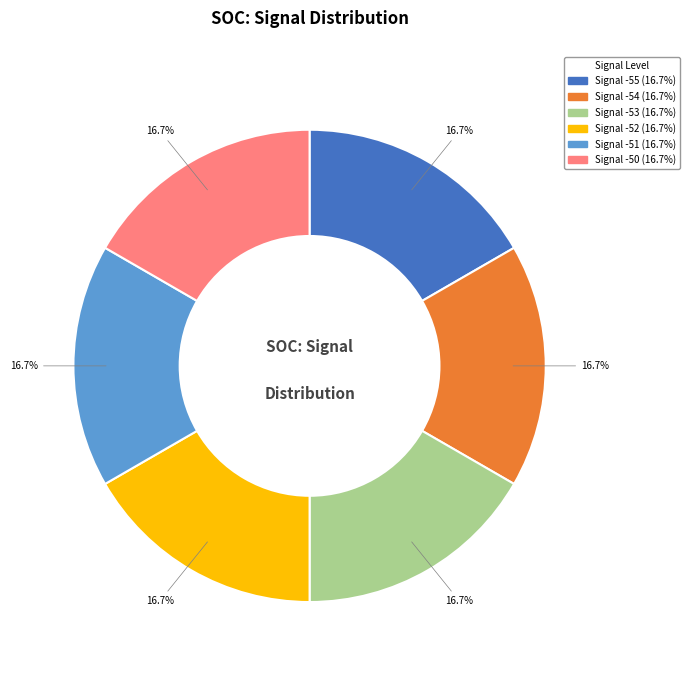

Count the number of slices in the pie.

6